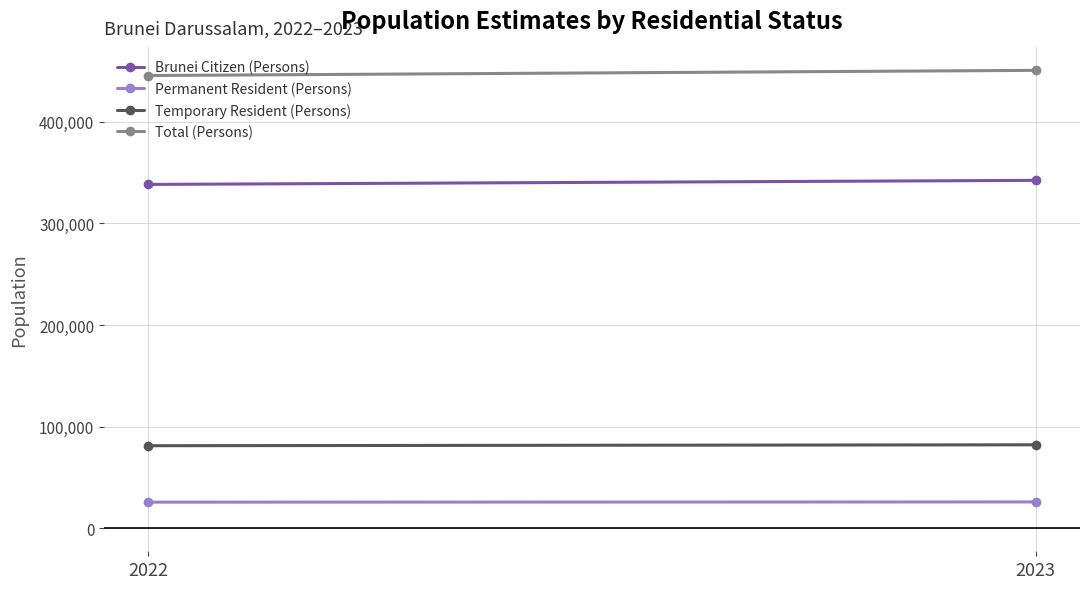

Between 2022 and 2023, which series saw the biggest shift?

Total (Persons)